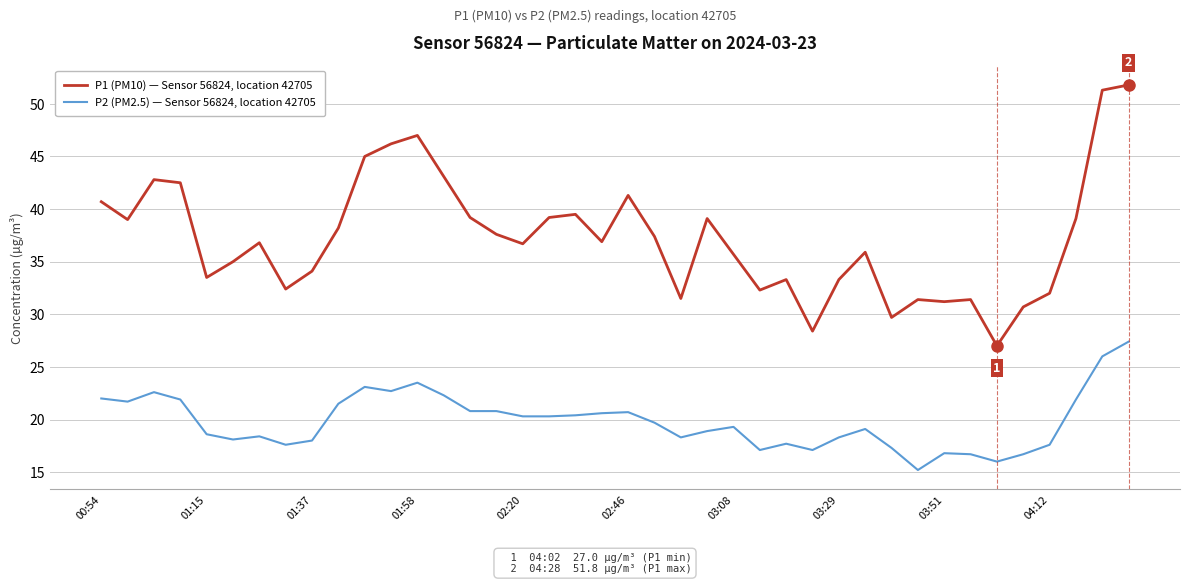

Which series has the largest range (max minus min)?

P1 (PM10) — Sensor 56824, location 42705